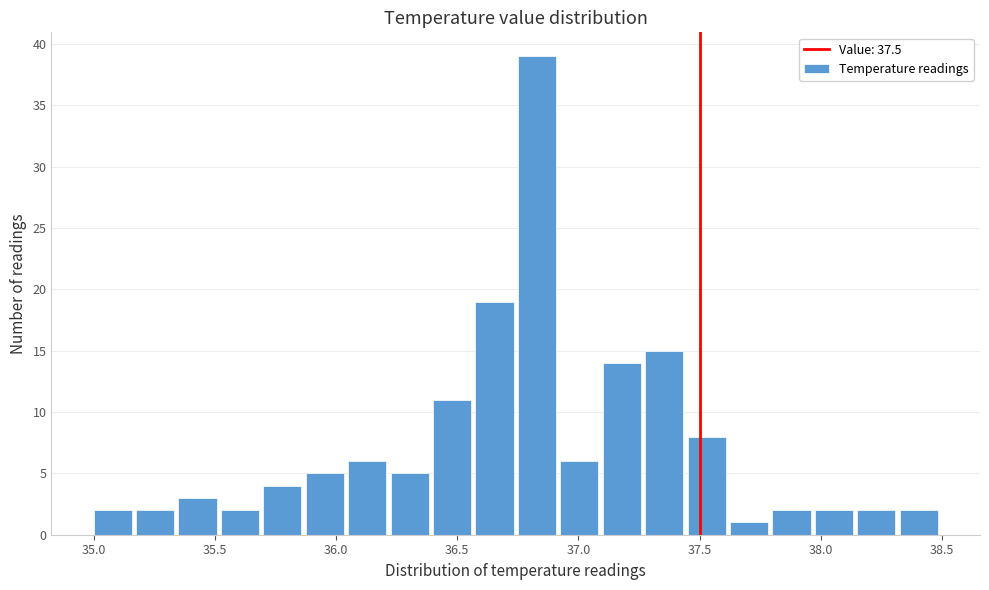

Read against the x-axis, roughly where is the centre of the tallest bar?

36.85